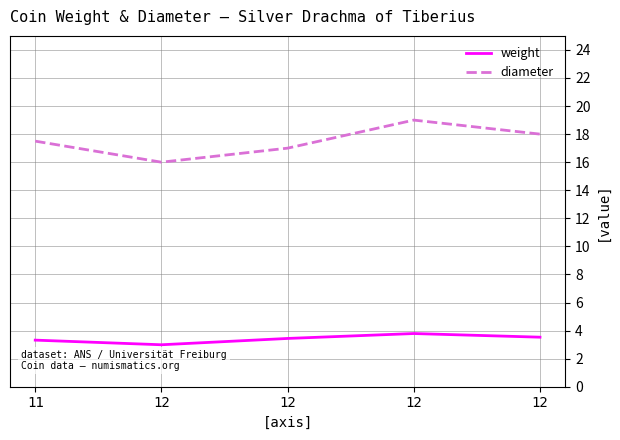

True or false: diameter has a value of 18.0 at 12.

True